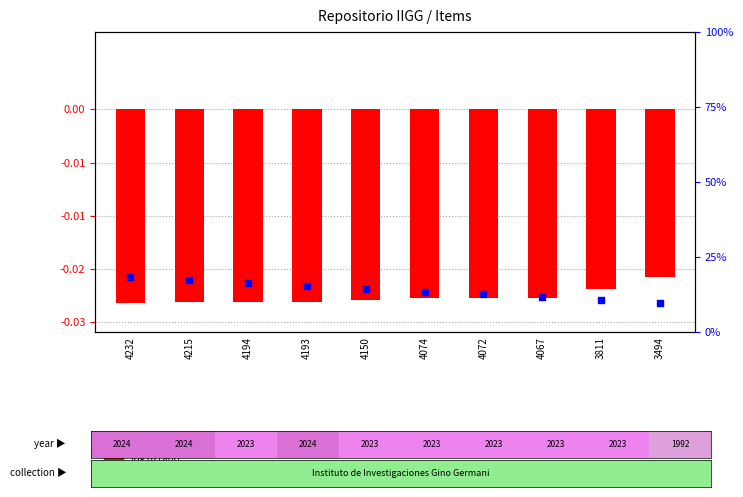

What are all the series names shown in the legend?

log10 ratio, percentile rank within the sample